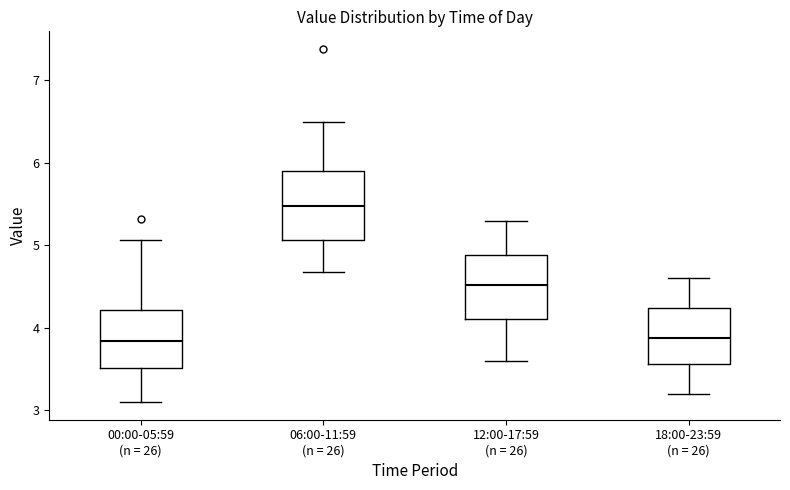

Reading left to right, read every box against the y-axis: the position of its median line, the range the box covers, and the ends of its whiskers. The values are not printed on the chart, so give them approximately, as read against the axis.

00:00-05:59 (n = 26): median 3.8, box 3.5 to 4.2, whiskers 3.1 to 5.1
06:00-11:59 (n = 26): median 5.5, box 5.1 to 5.9, whiskers 4.7 to 6.5
12:00-17:59 (n = 26): median 4.5, box 4.1 to 4.9, whiskers 3.6 to 5.3
18:00-23:59 (n = 26): median 3.9, box 3.6 to 4.2, whiskers 3.2 to 4.6